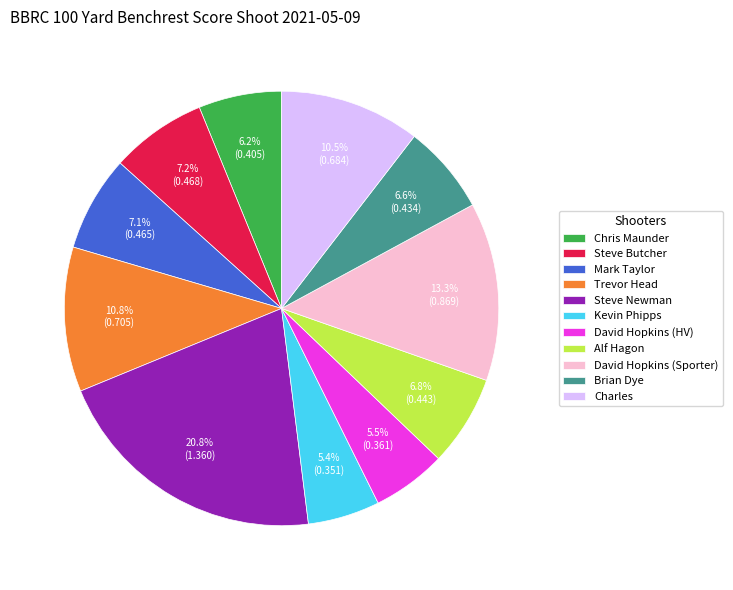

What is the largest slice in the pie chart?

Steve Newman